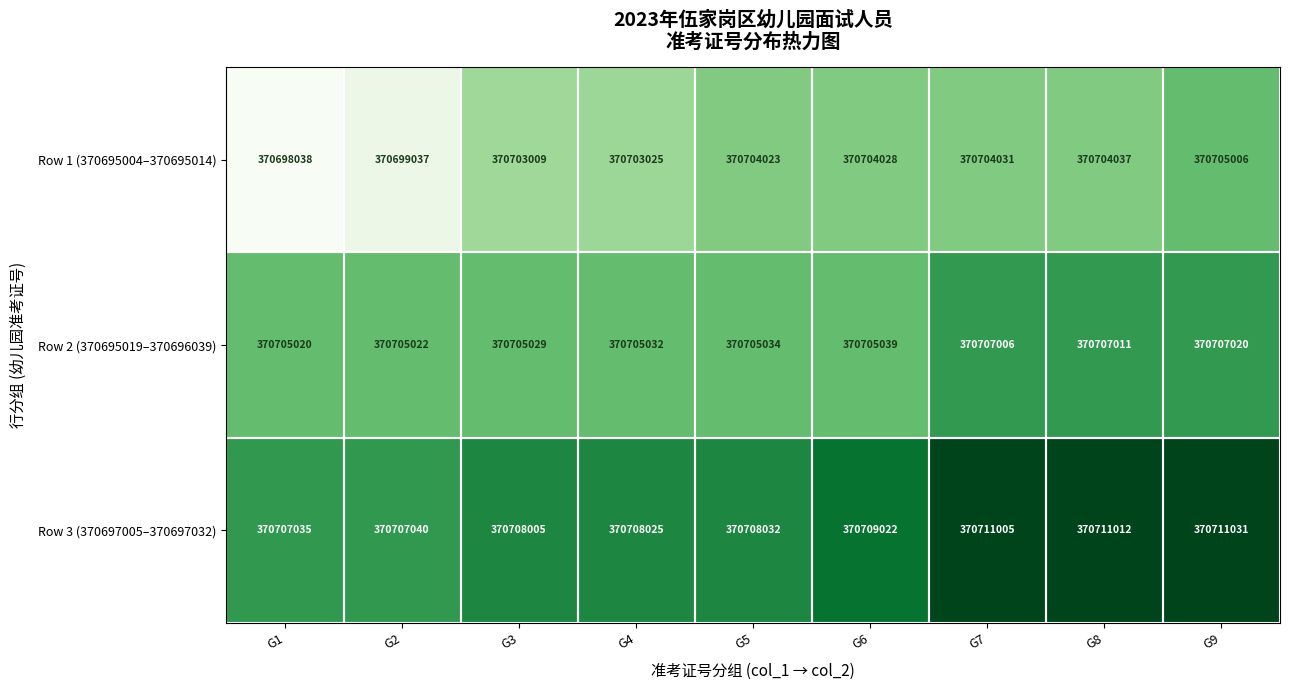

What is the total value across all series at G2?

1112111099